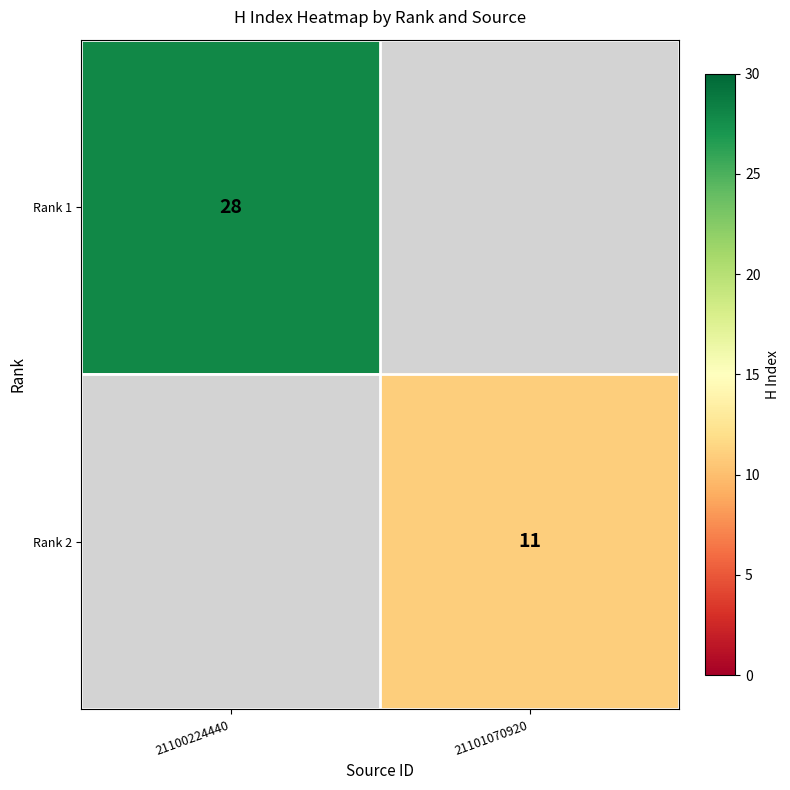

The value of Rank 1 at 21100224440 is 28. True or false?

True